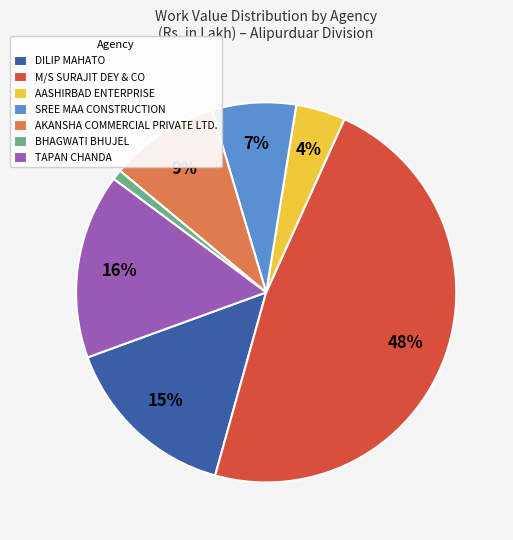

Which category has the biggest portion of the pie?

M/S SURAJIT DEY & CO